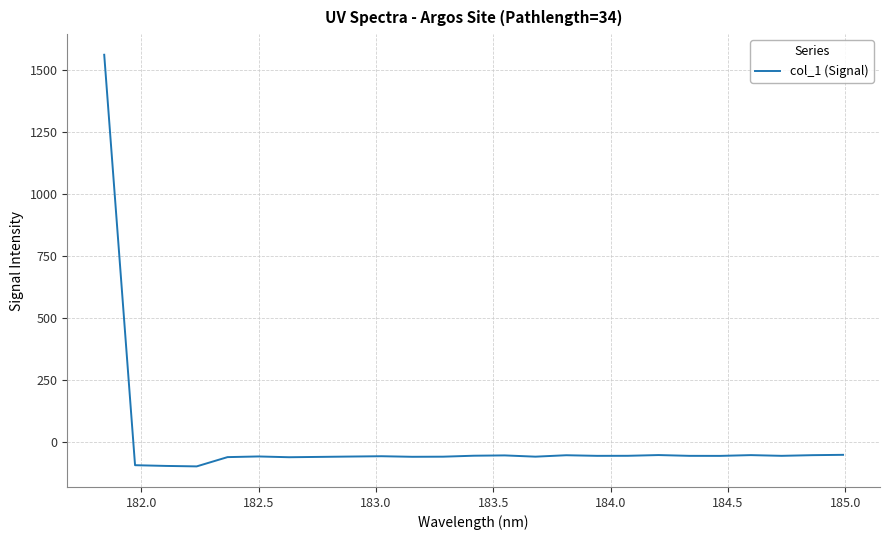

Count the number of data series in this chart.

1